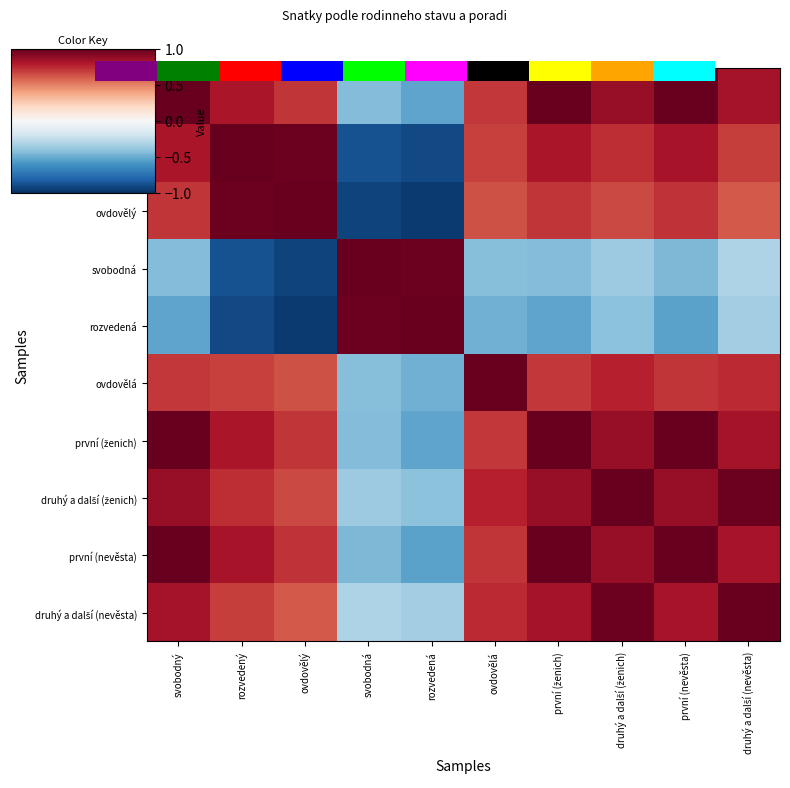

At which label does první (ženich) first exceed 0?

svobodný